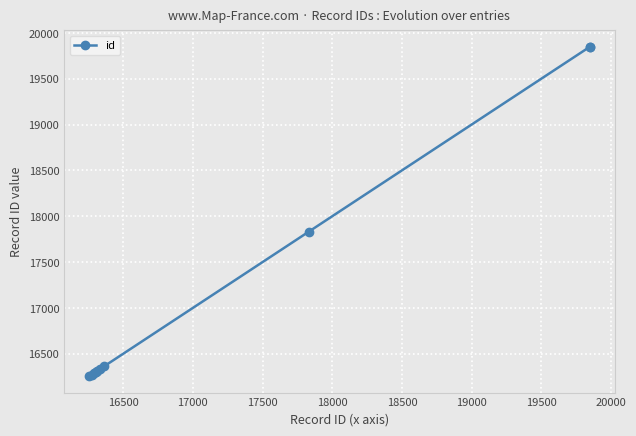

What is the average value?

17166